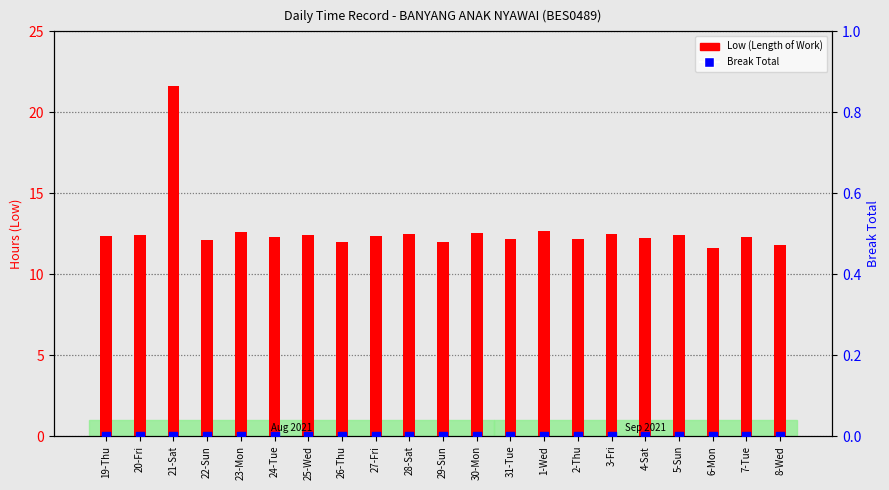

At how many categories does at least one series exceed 2?

21